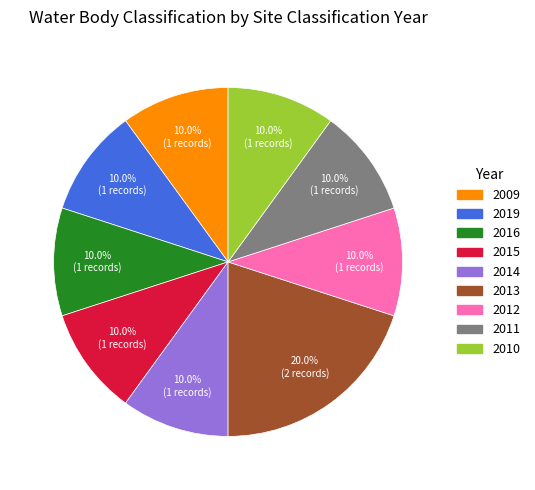

How many slices are in this pie chart?

9